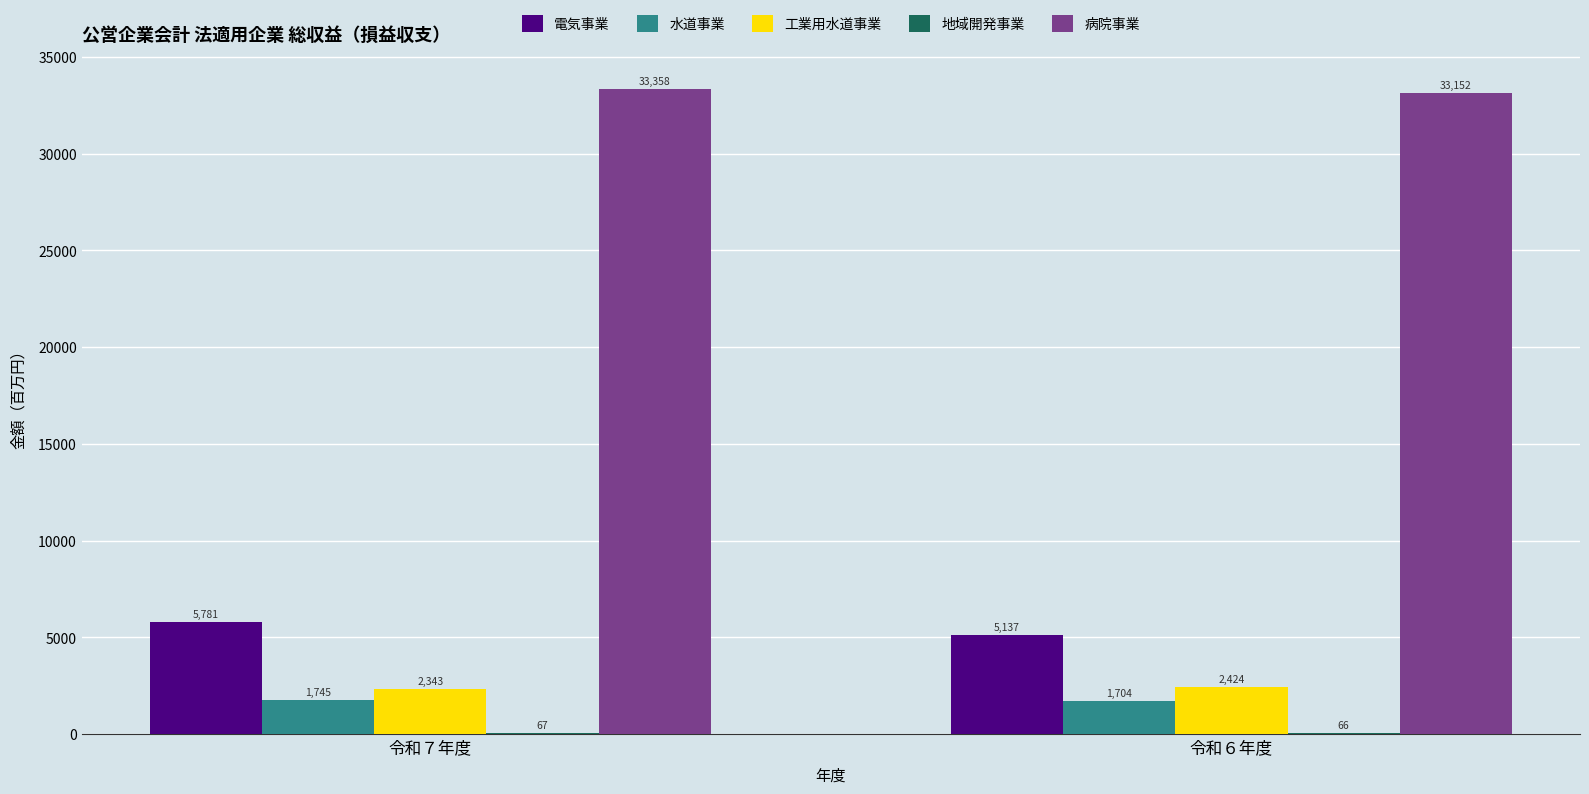

How many values in the 水道事業 series exceed 1744?

1